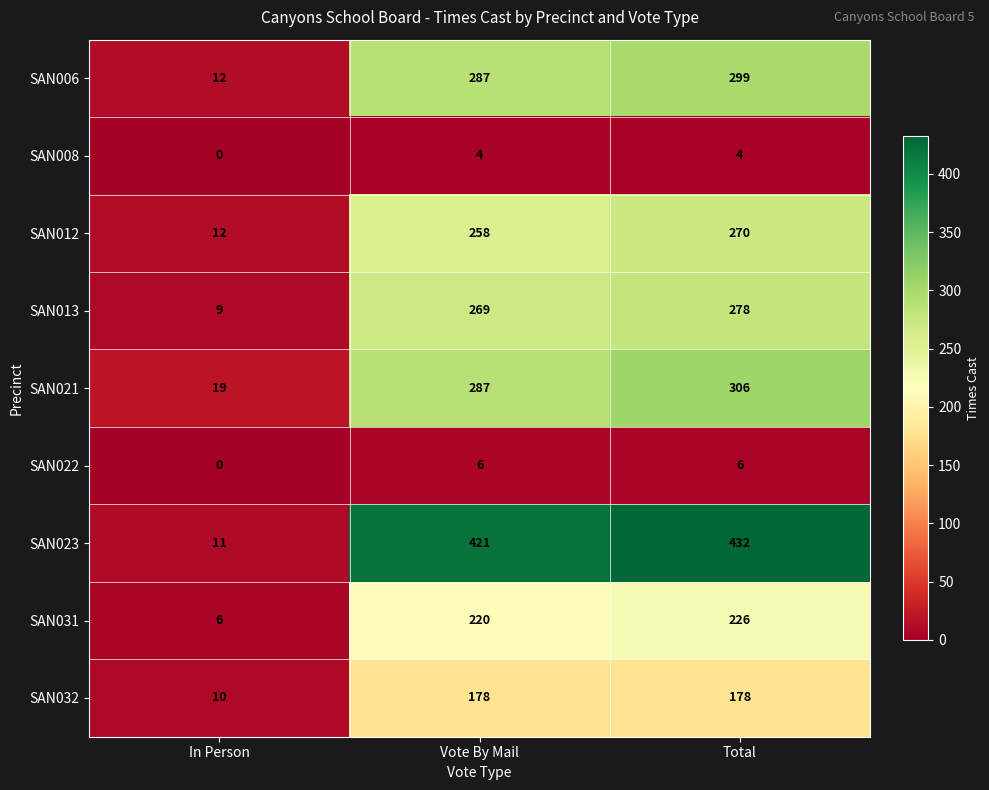

What is the total value across all series at In Person?

79